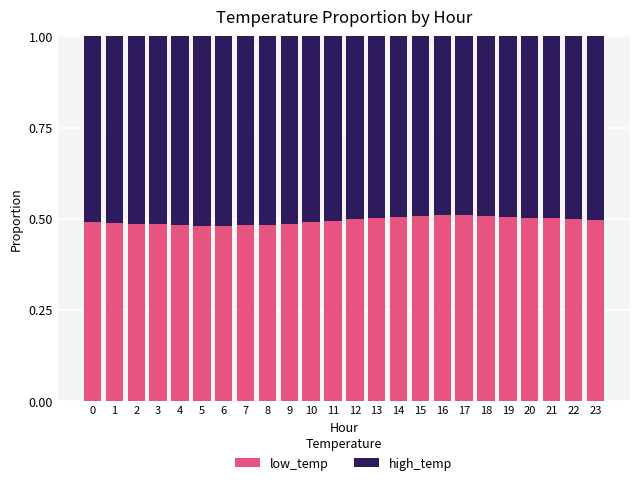

The low_temp series shows 0.1 at 12. True or false?

False